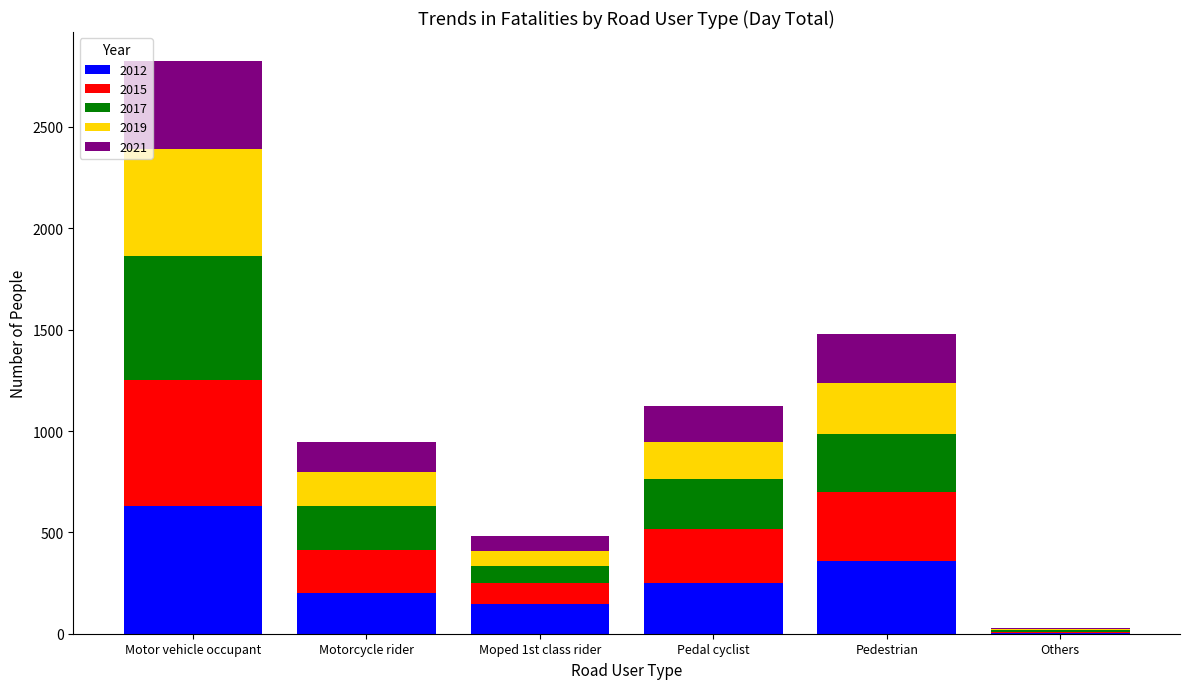

What is the total value across all series at Motor vehicle occupant?

2827